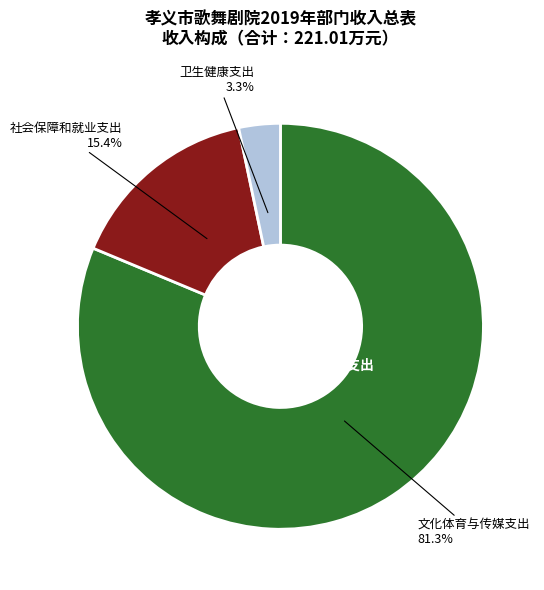

Count the number of slices in the pie.

3